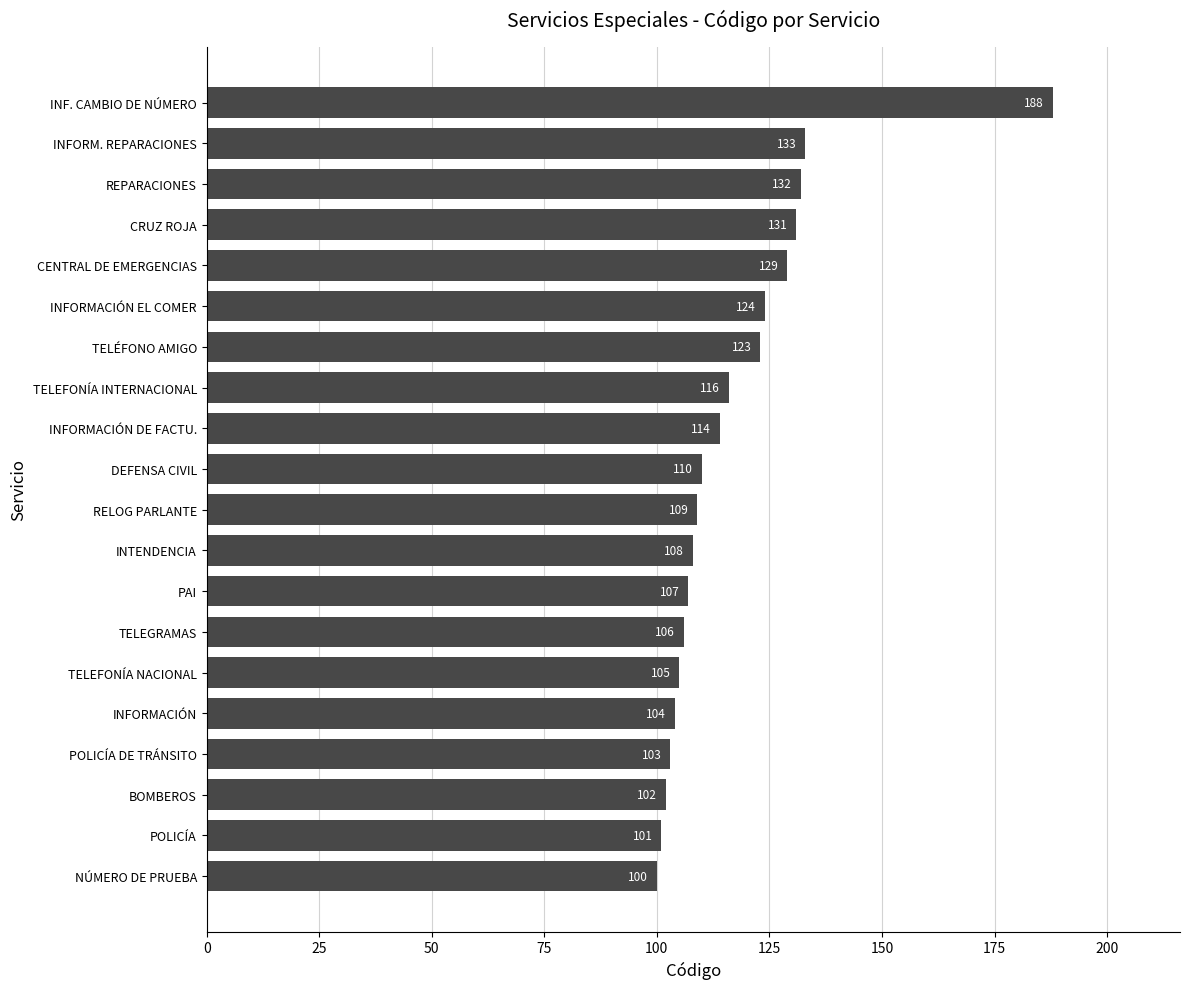

How many data points does each series have?

20